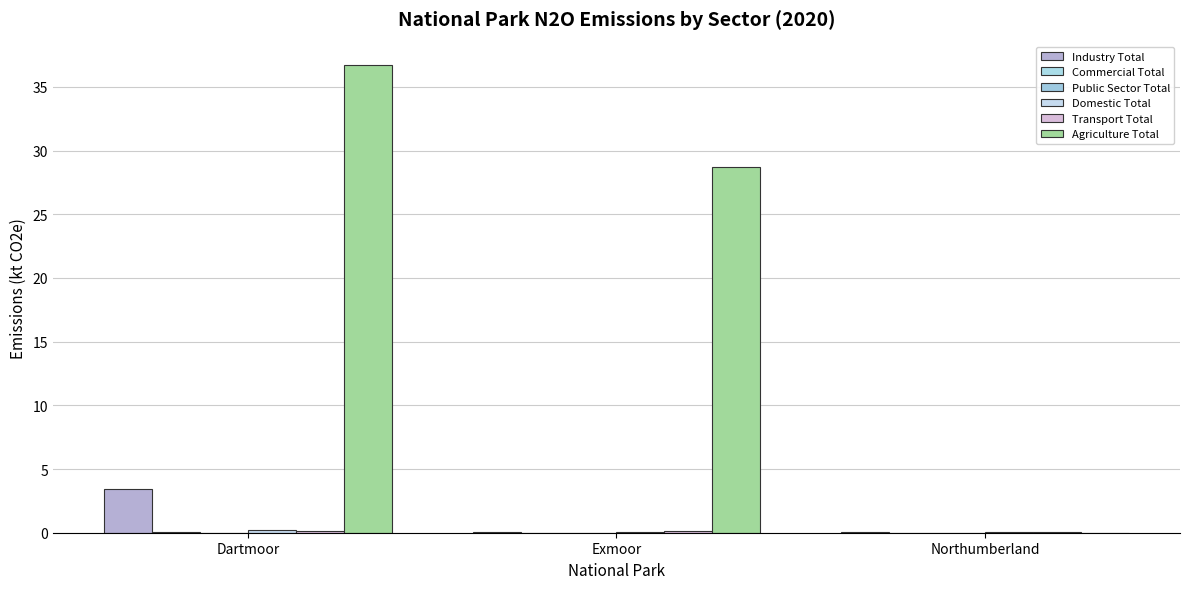

How many series are shown in this chart?

6